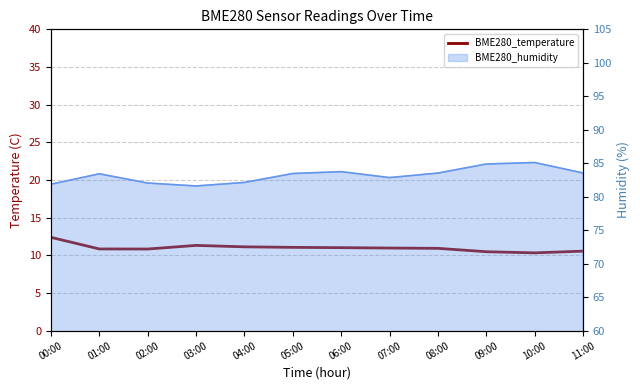

List the labels in order of value, largest first.

00:00, 03:00, 04:00, 05:00, 06:00, 07:00, 08:00, 01:00, 02:00, 11:00, 09:00, 10:00